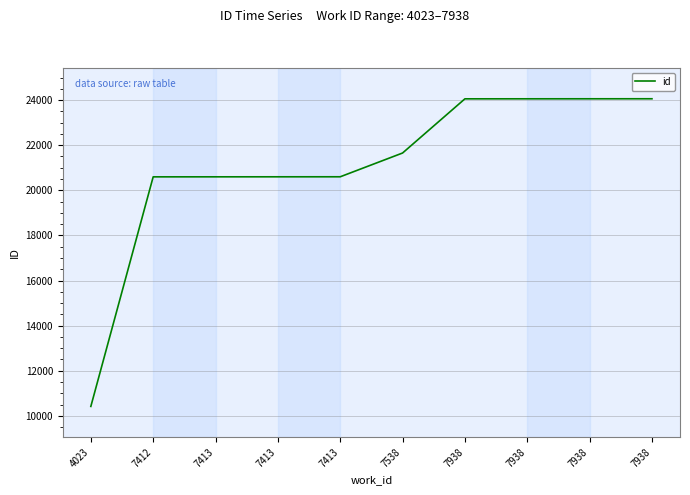

Where does the data first go above 21653?

7938